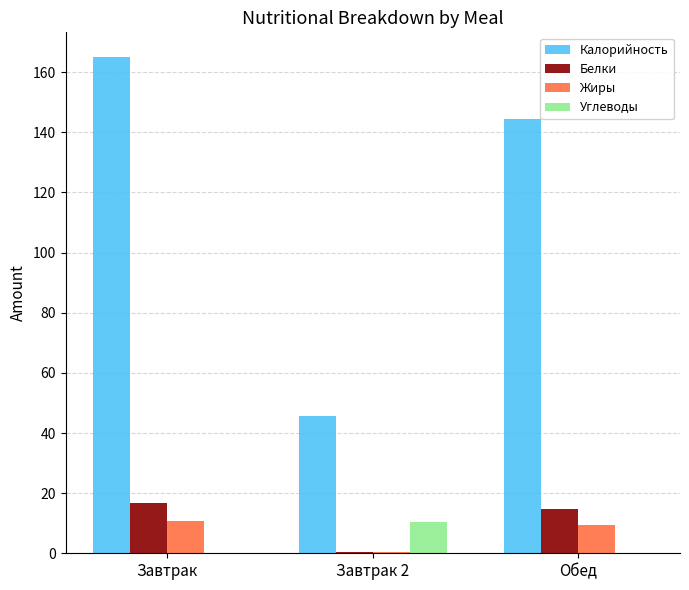

Does the chart contain stacked bars?

No